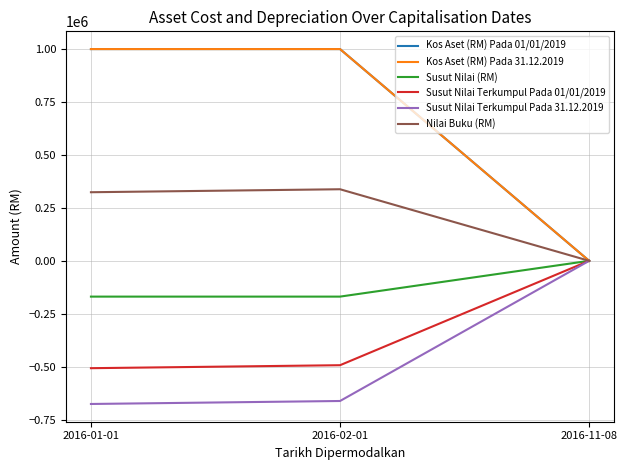

The value of Kos Aset (RM) Pada 01/01/2019 at 2016-11-08 is 646344.3. True or false?

False